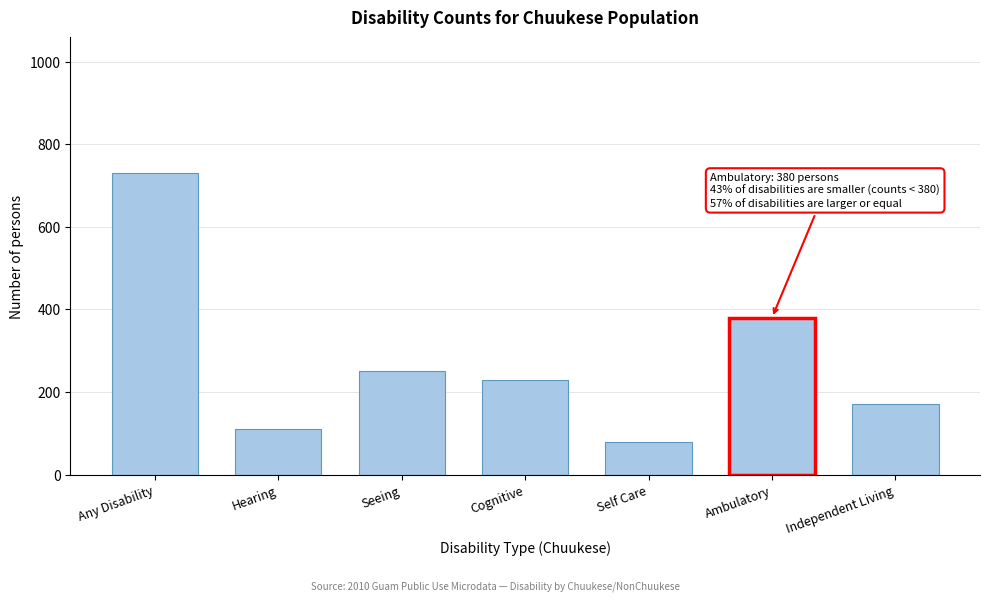

Reading right to left, transcribe all the data shown in this chart.

Independent Living=170	Ambulatory=380	Self Care=80	Cognitive=230	Seeing=250	Hearing=110	Any Disability=730